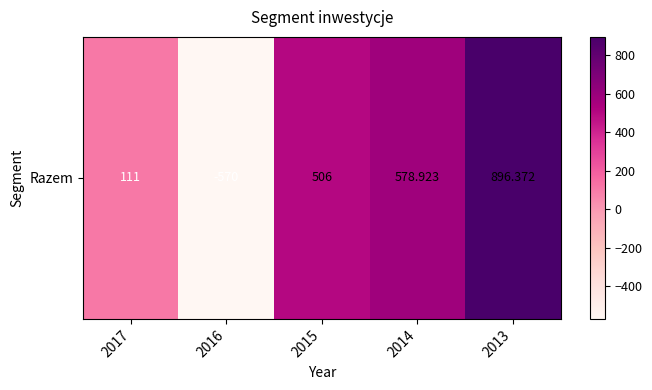

Between 2015 and 2014, which is larger?

2014